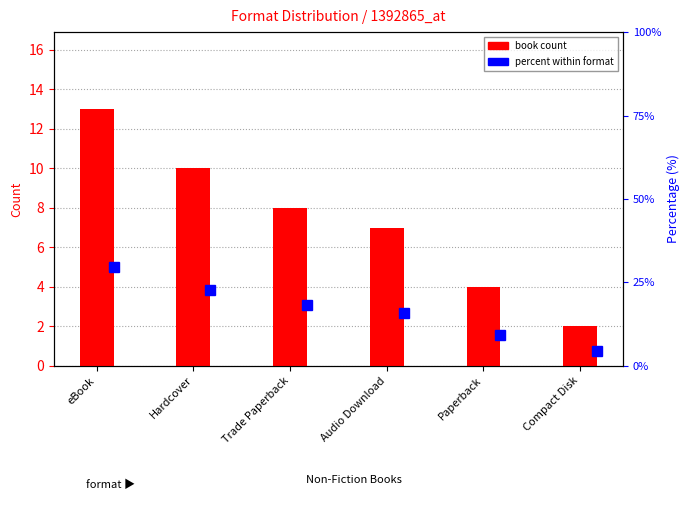

List the labels in order of value, largest first.

eBook, Hardcover, Trade Paperback, Audio Download, Paperback, Compact Disk